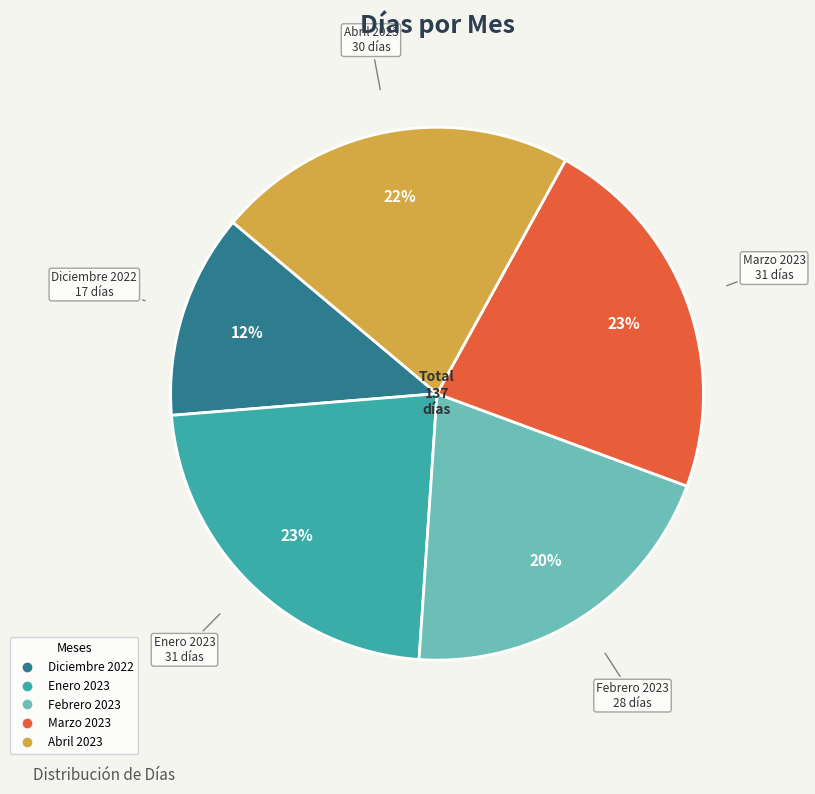

How many slices are in this pie chart?

5